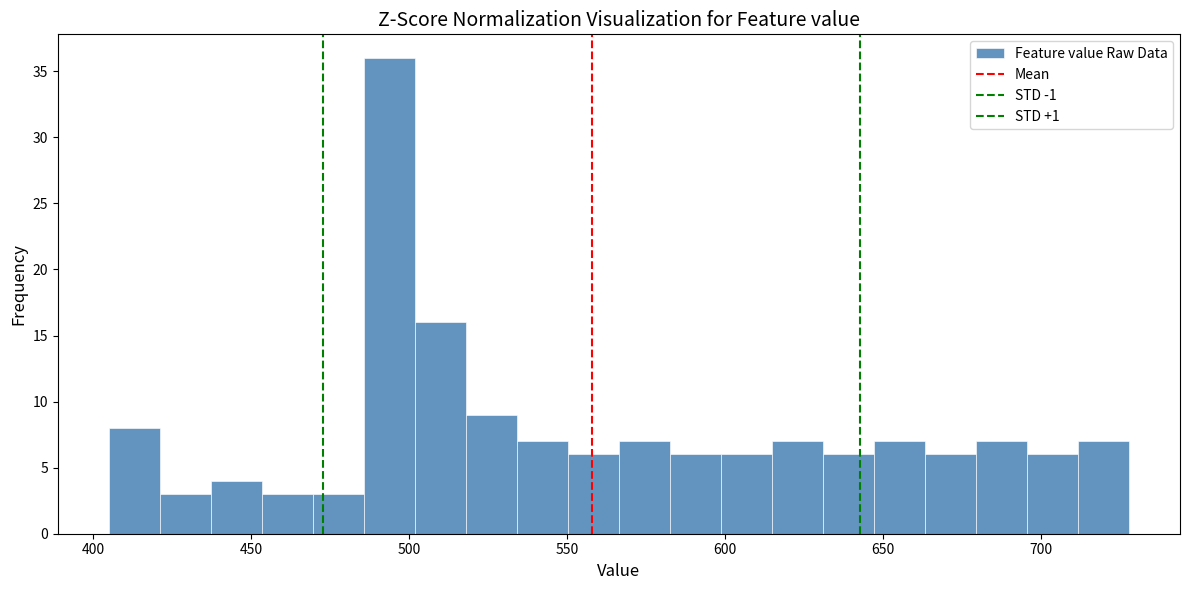

Around what value on the x-axis is the tallest bar? Give the approximate position of its centre, as read against the axis.

495